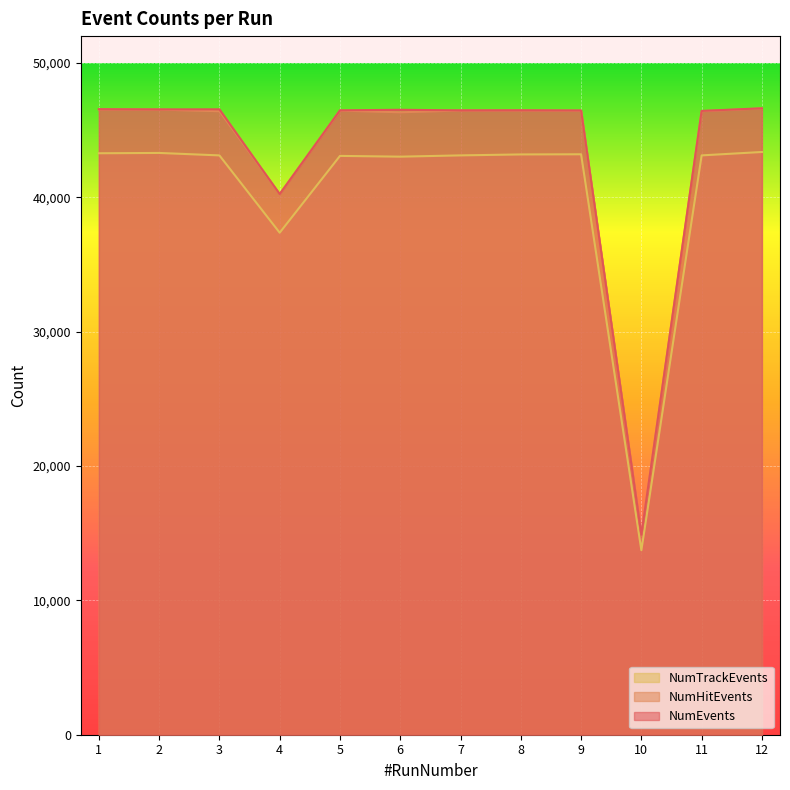

True or false: NumHitEvents has a value of 65920 at 3.

False